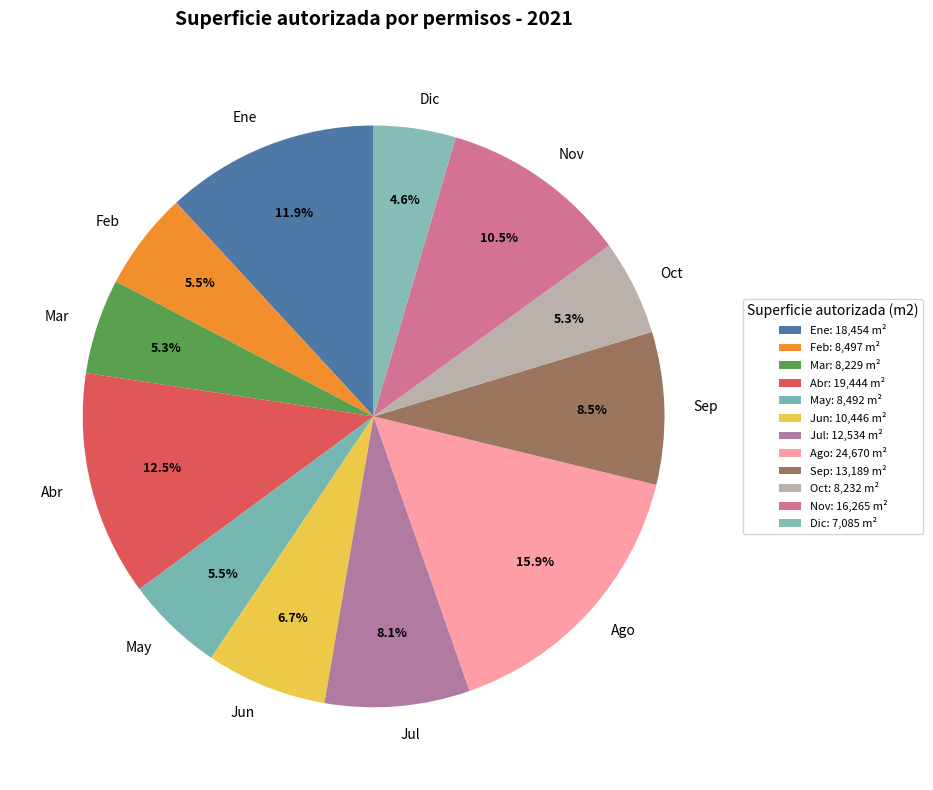

How many segments does this pie chart have?

12